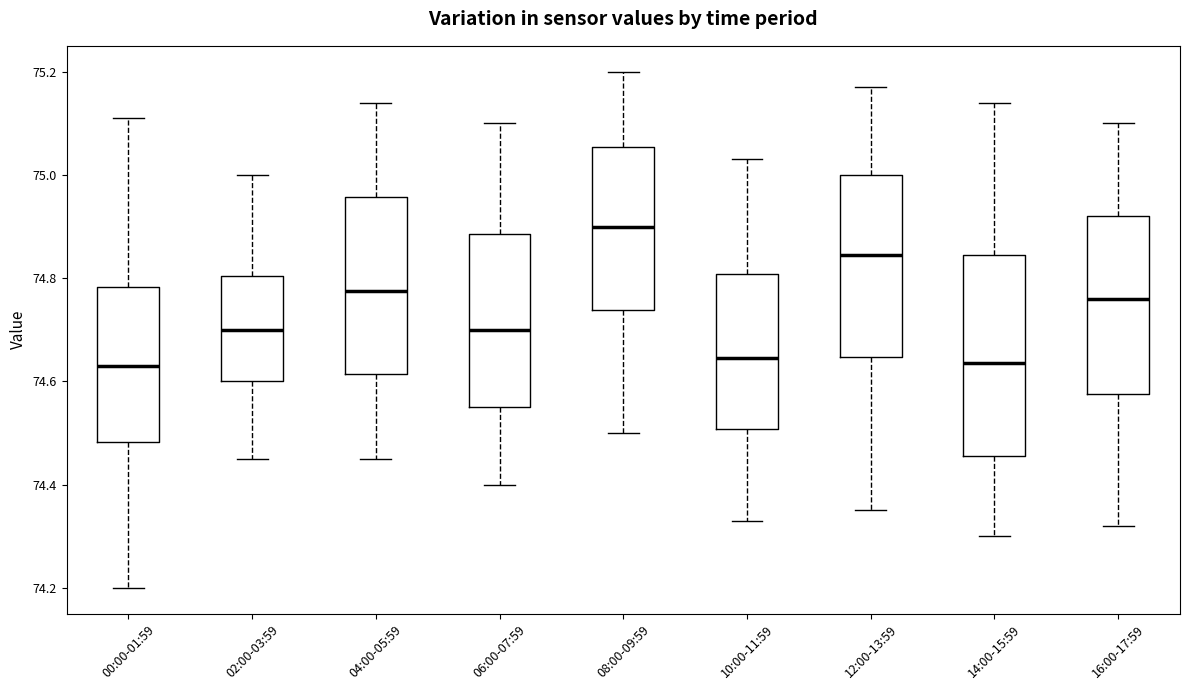

Comparing the boxes themselves (not the whiskers), which one is the tallest?

14:00-15:59